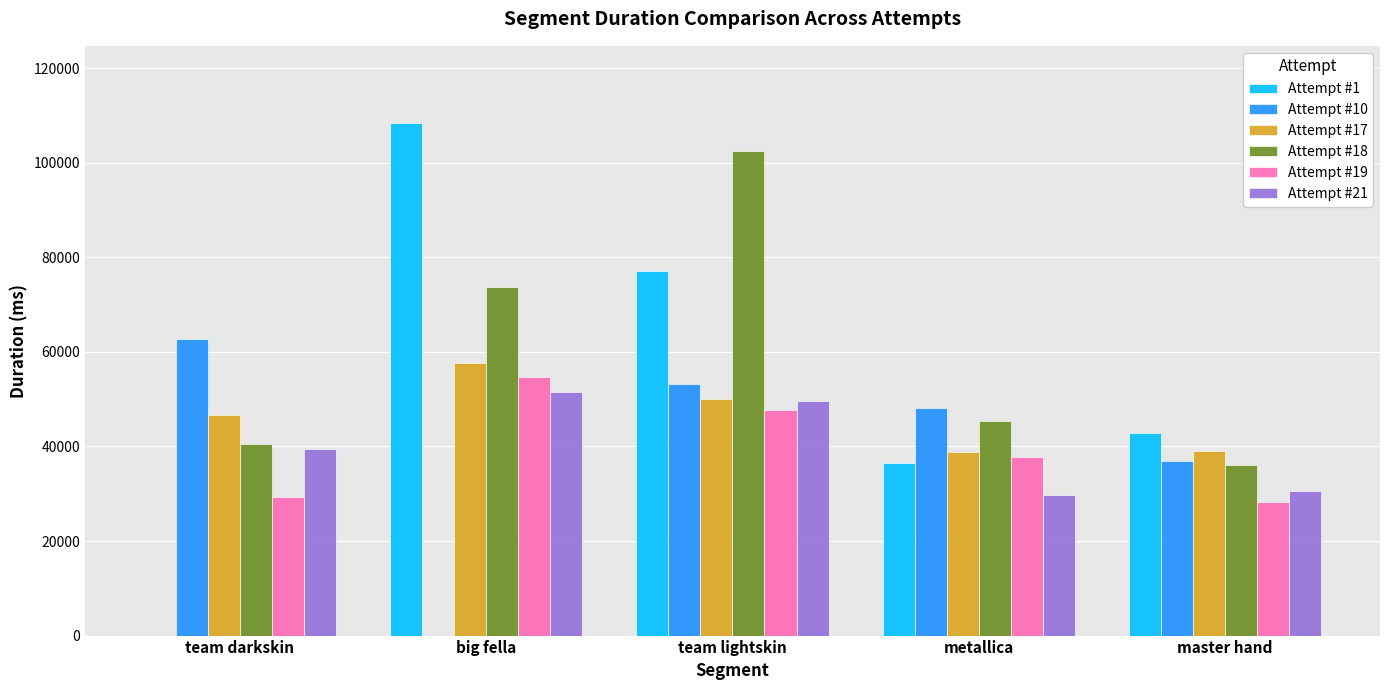

How many data points does each series have?

5